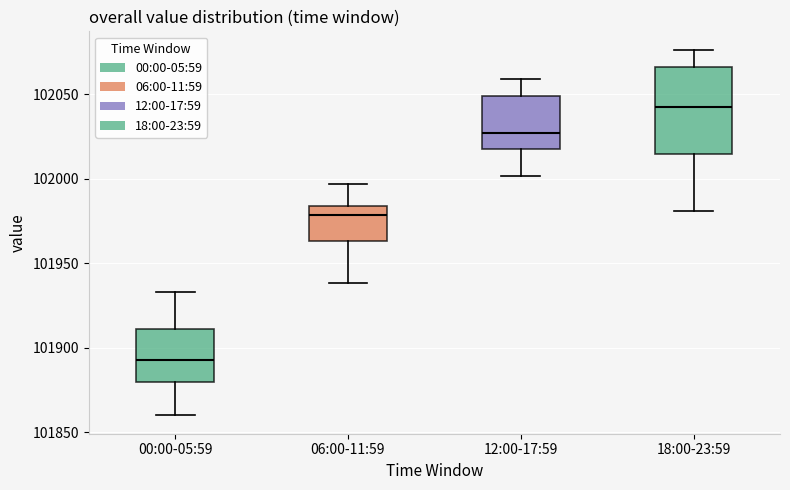

Reading left to right, read every box against the y-axis: the position of its median line, the range the box covers, and the ends of its whiskers. The values are not printed on the chart, so give them approximately, as read against the axis.

00:00-05:59: median 101895, box 101880 to 101910, whiskers 101860 to 101935
06:00-11:59: median 101980, box 101965 to 101985, whiskers 101940 to 101995
12:00-17:59: median 102025, box 102020 to 102050, whiskers 102000 to 102060
18:00-23:59: median 102045, box 102015 to 102065, whiskers 101980 to 102075